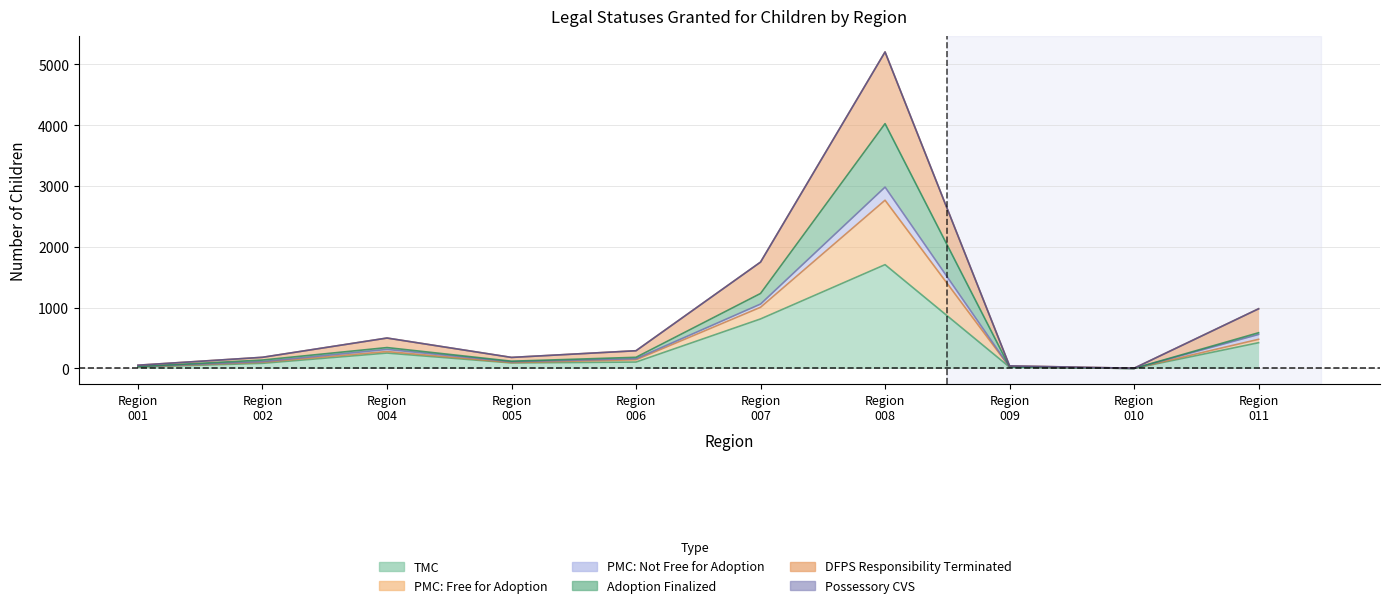

What is the value of the PMC: Free for Adoption point at the 3rd from the left?

343